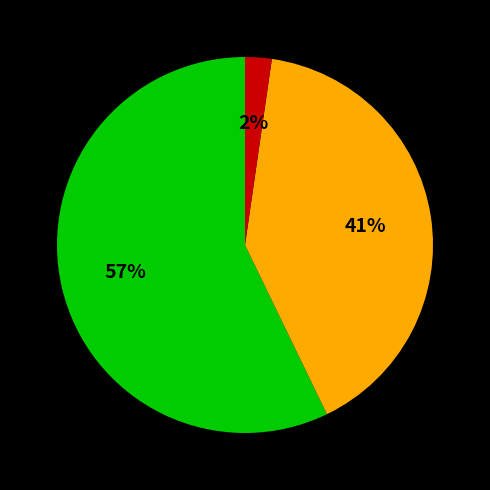

To the nearest percent, what is the average slice percentage?

33%